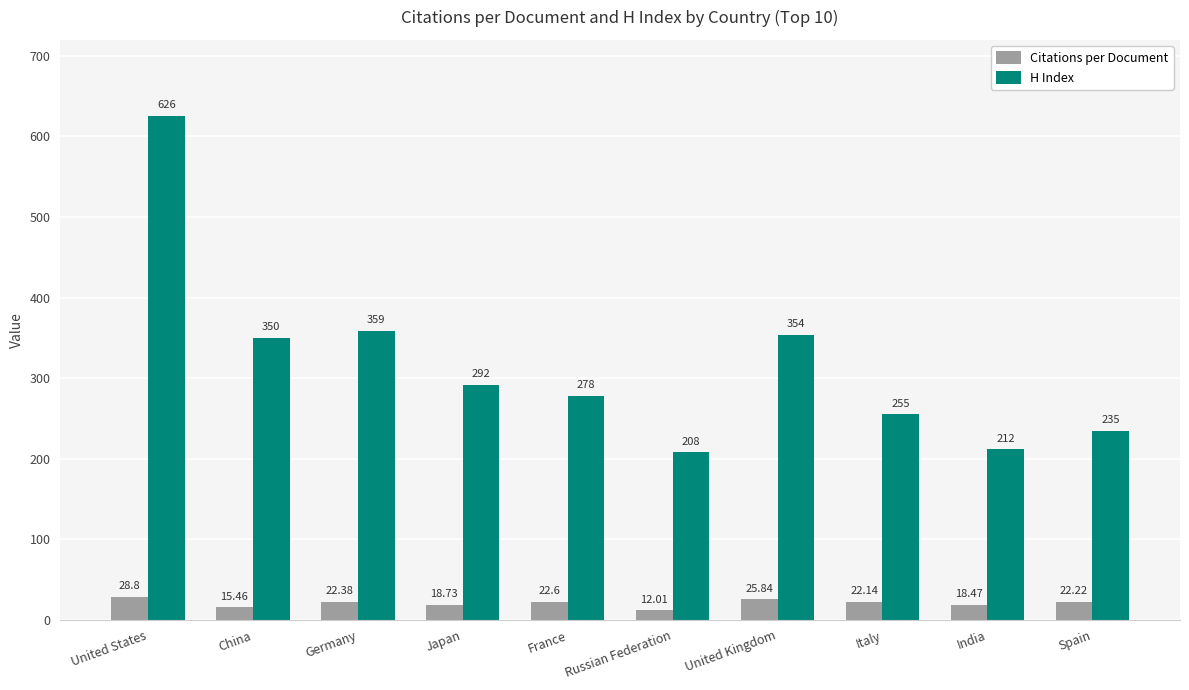

Between China and United Kingdom, which series saw the biggest shift?

Citations per Document